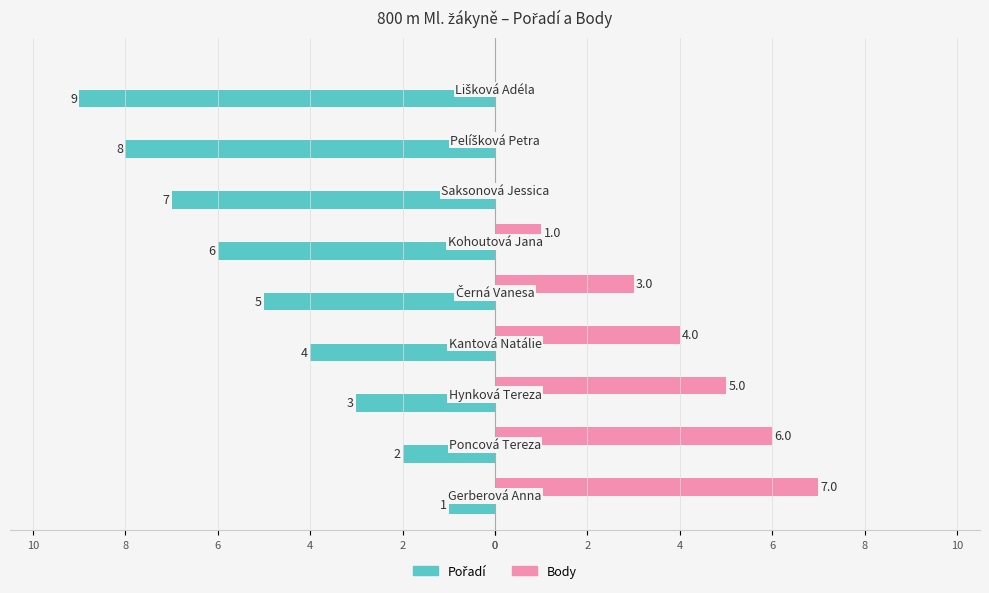

How many values in Body are above zero?

6